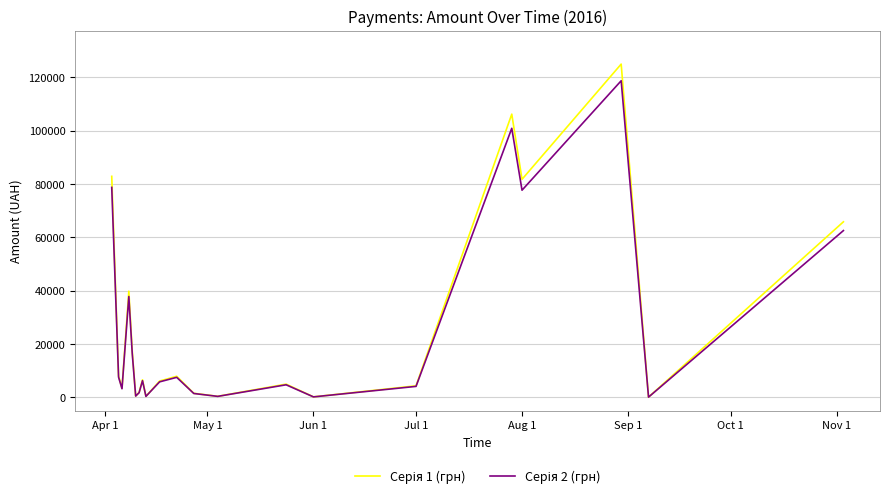

Does the chart have visible grid lines?

Yes